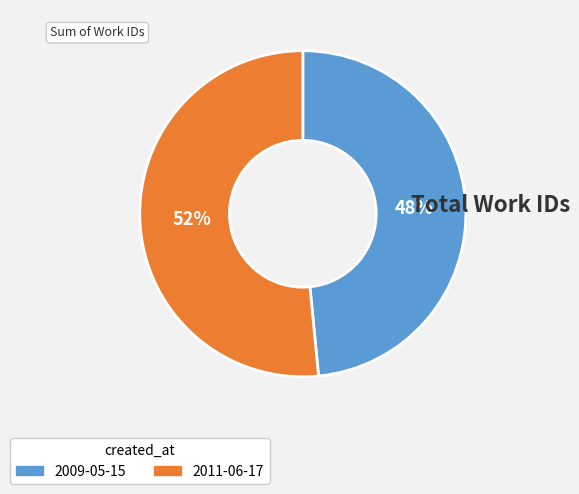

True or false: 2009-05-15 accounts for 40% of the total.

False